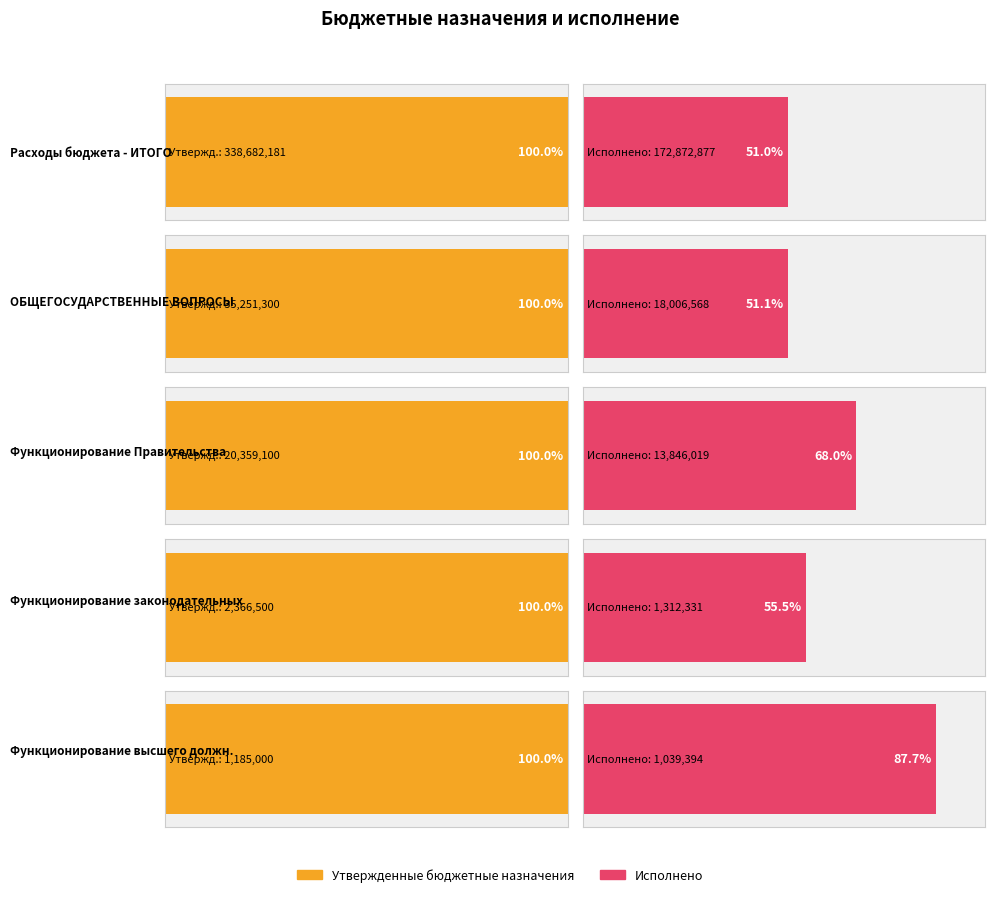

What is the maximum value shown in the chart?

338682181.5